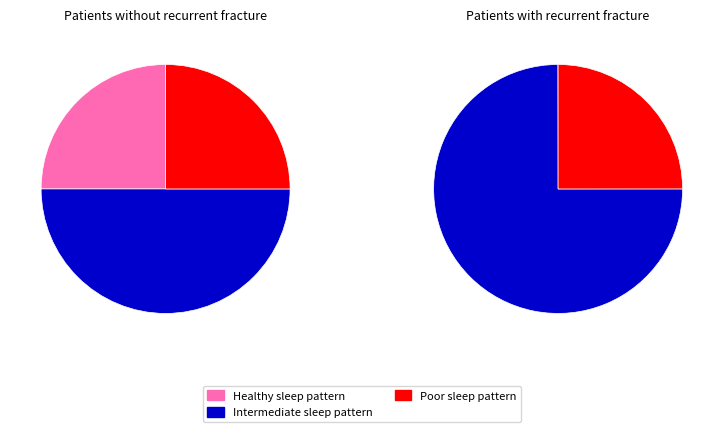

Is there any slice that represents more than half of the pie?

No